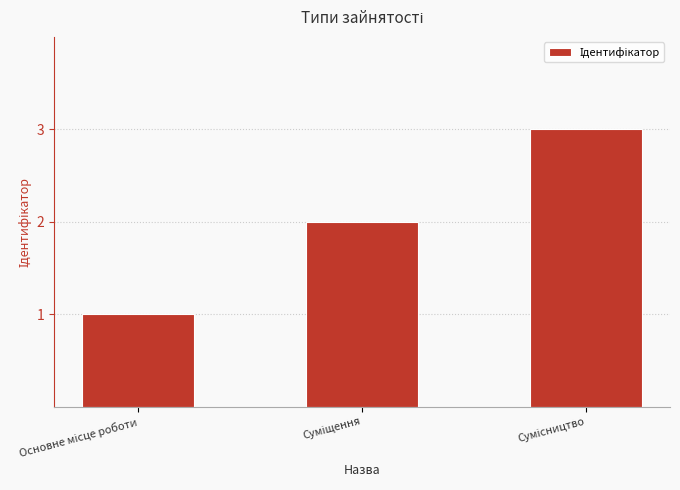

What is the value of the 1st bar from the left?

1